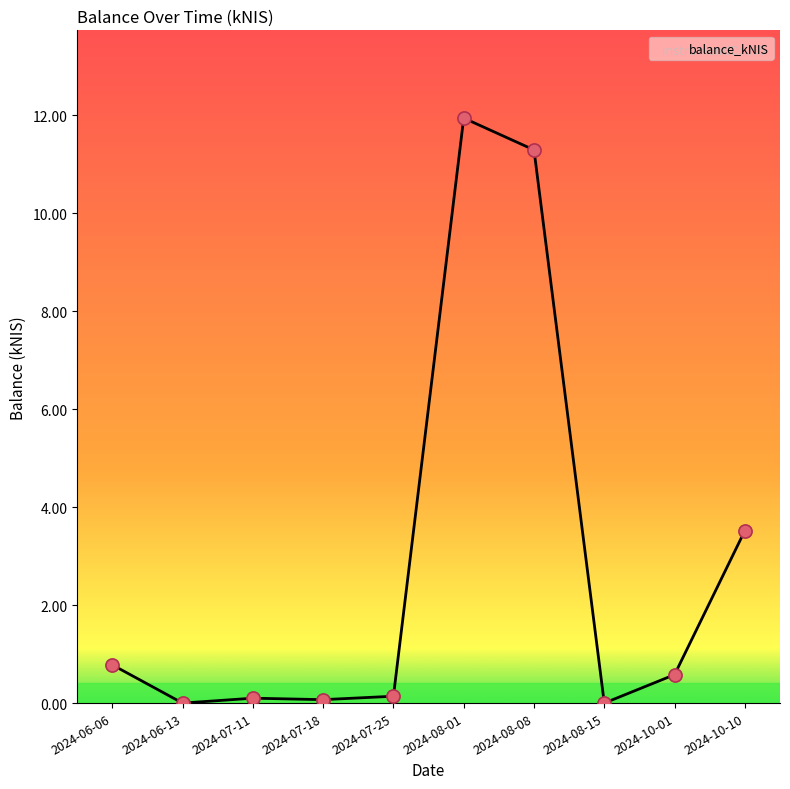

What is the difference between the maximum and minimum values?

11.9